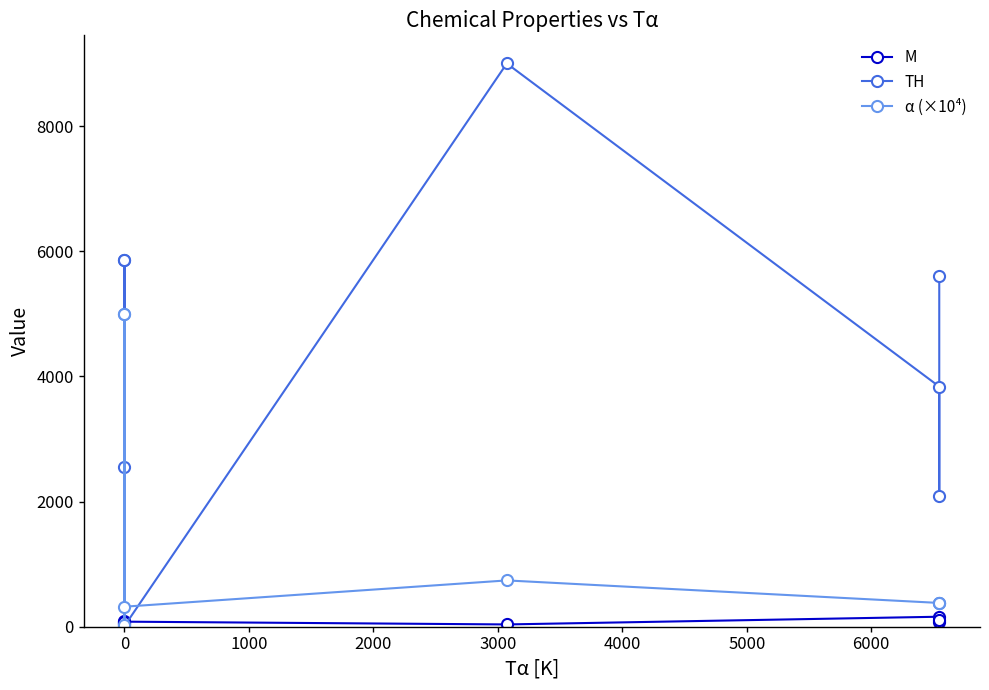

What is the difference between the M values at 1000 and 5000?

26.5